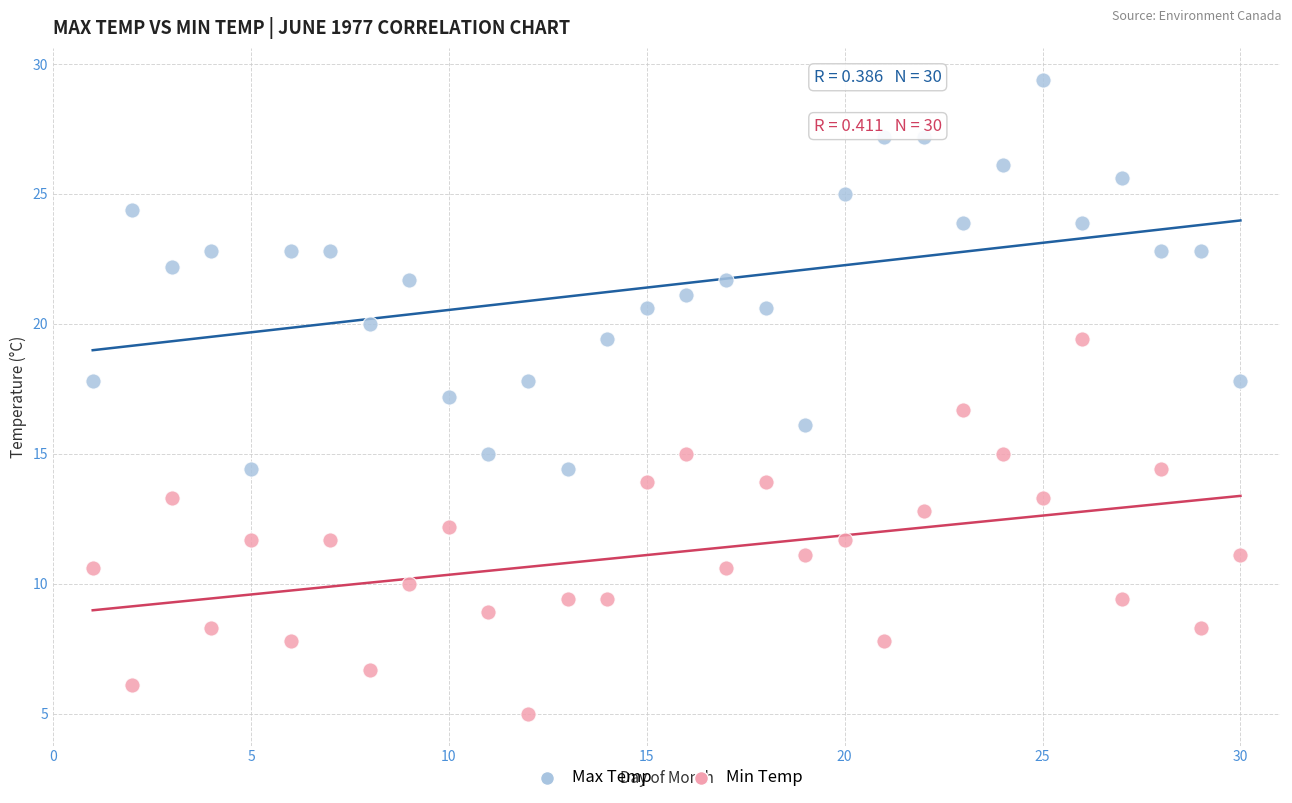

Which series has the largest Y range (max minus min)?

Max Temp